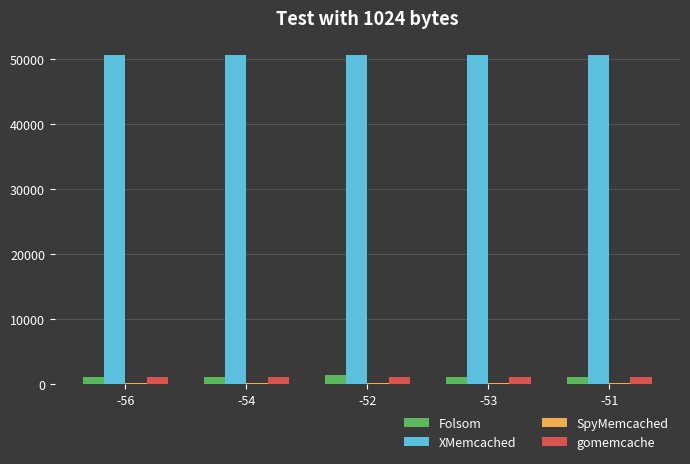

How many groups of bars are there?

5